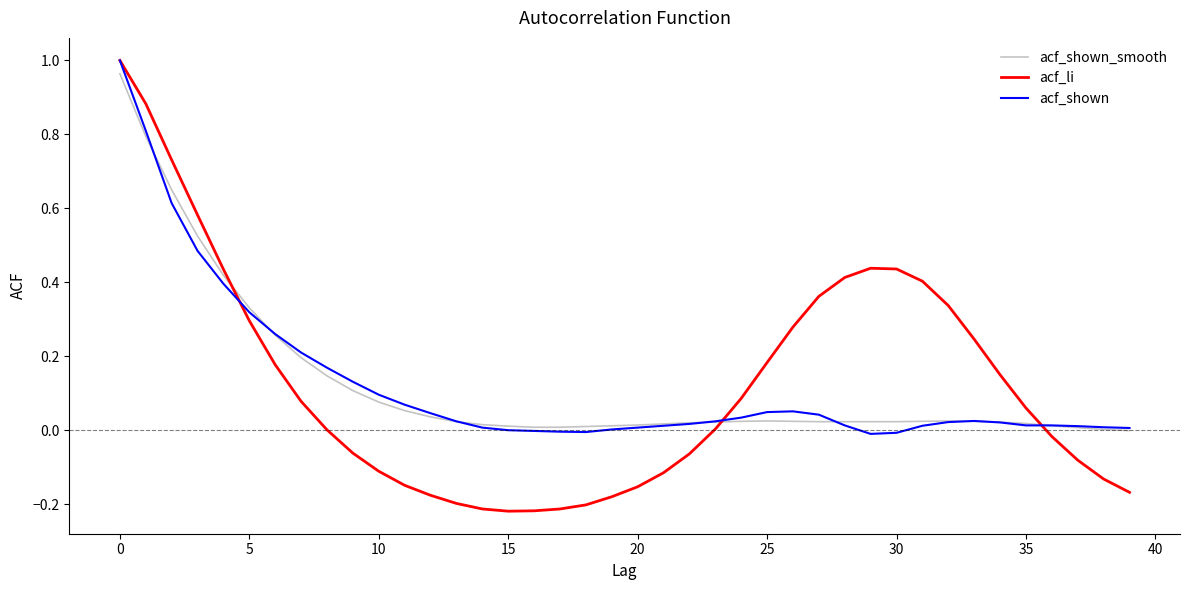

True or false: acf_shown_smooth and acf_li cross at least once.

True